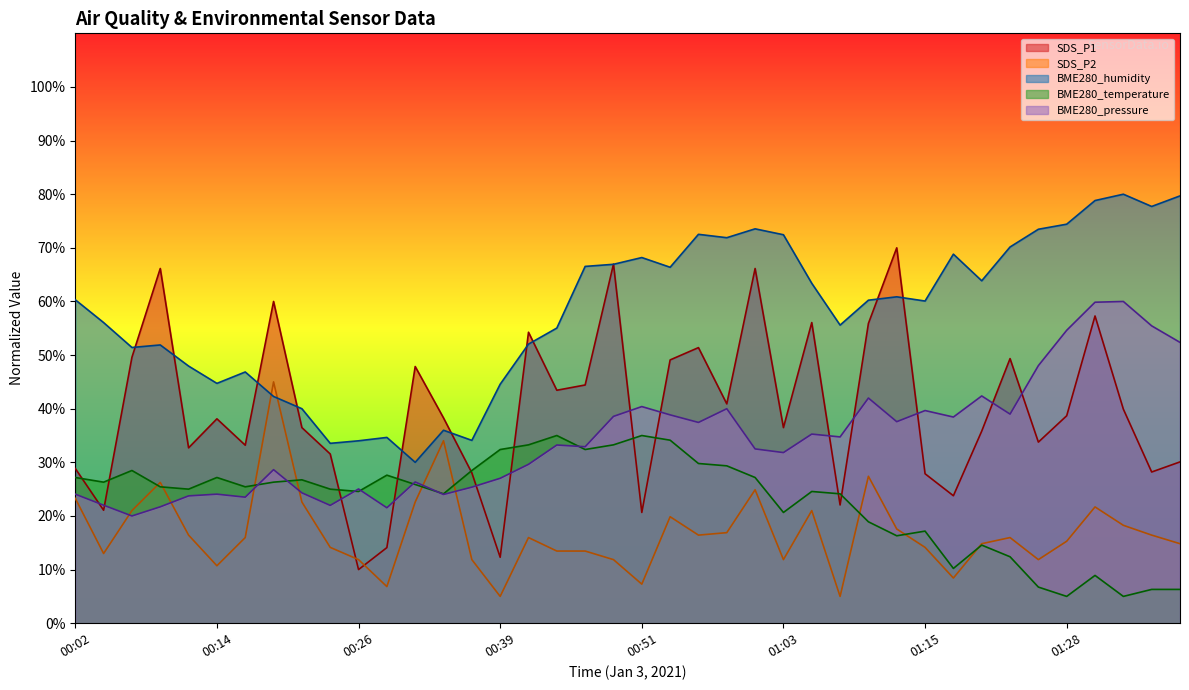

How many interior local peaks does the SDS_P1 series have?

12